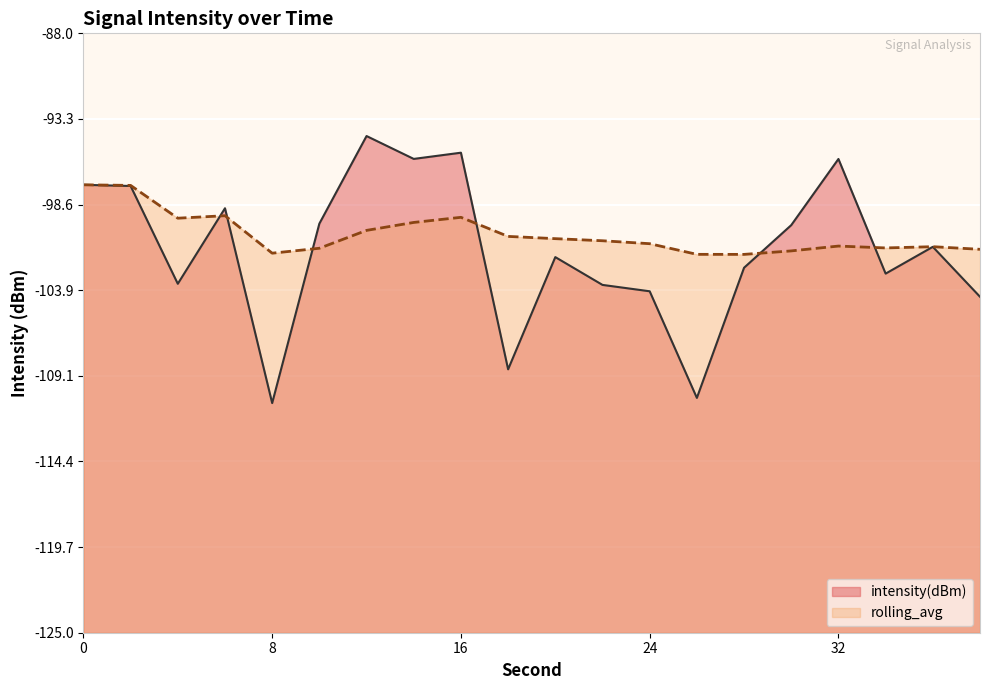

What is the total value across all series at 14?

-195.4